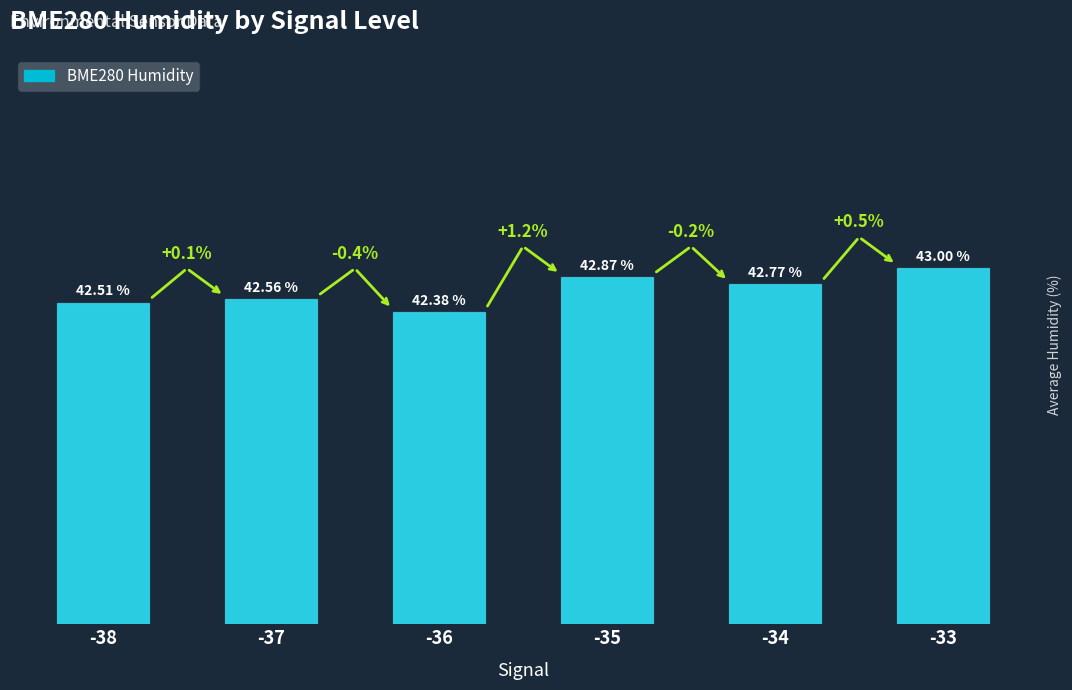

List the labels in order of value, largest first.

-33, -35, -34, -37, -38, -36